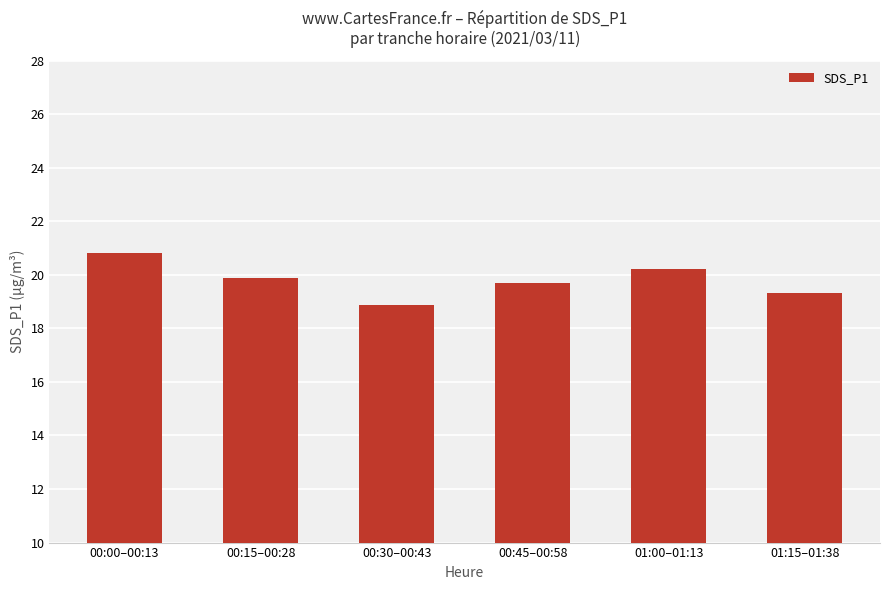

Which has a higher value, 00:00–00:13 or 01:00–01:13?

00:00–00:13